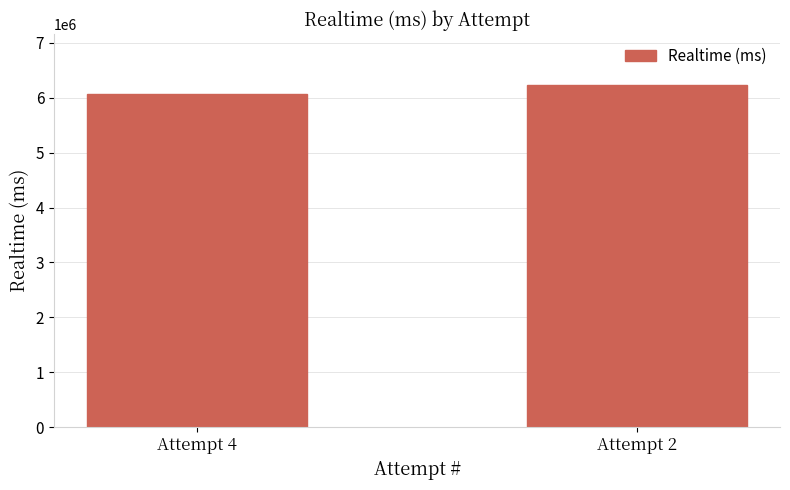

What is the difference between the maximum and minimum values?

156968